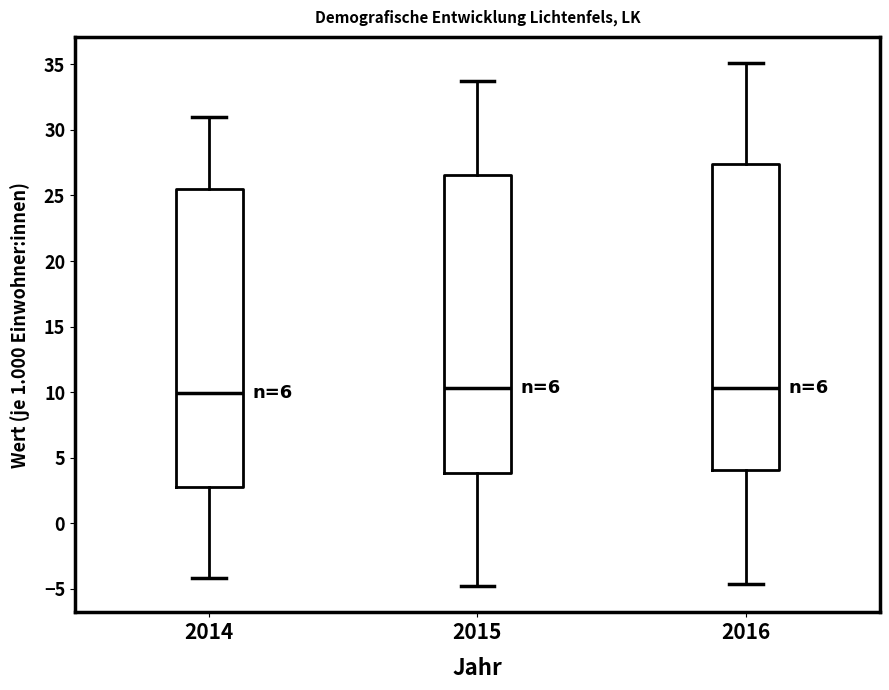

Reading left to right, transcribe this box plot: for each box, give where its median line is, the range the box spans, and where its two whiskers end, as read against the y-axis. The values are not printed on the chart, so give them approximately, as read against the axis.

2014: median 10.0, box 3.0 to 25.5, whiskers -4.0 to 31.0
2015: median 10.5, box 4.0 to 26.5, whiskers -5.0 to 33.5
2016: median 10.5, box 4.0 to 27.5, whiskers -4.5 to 35.0